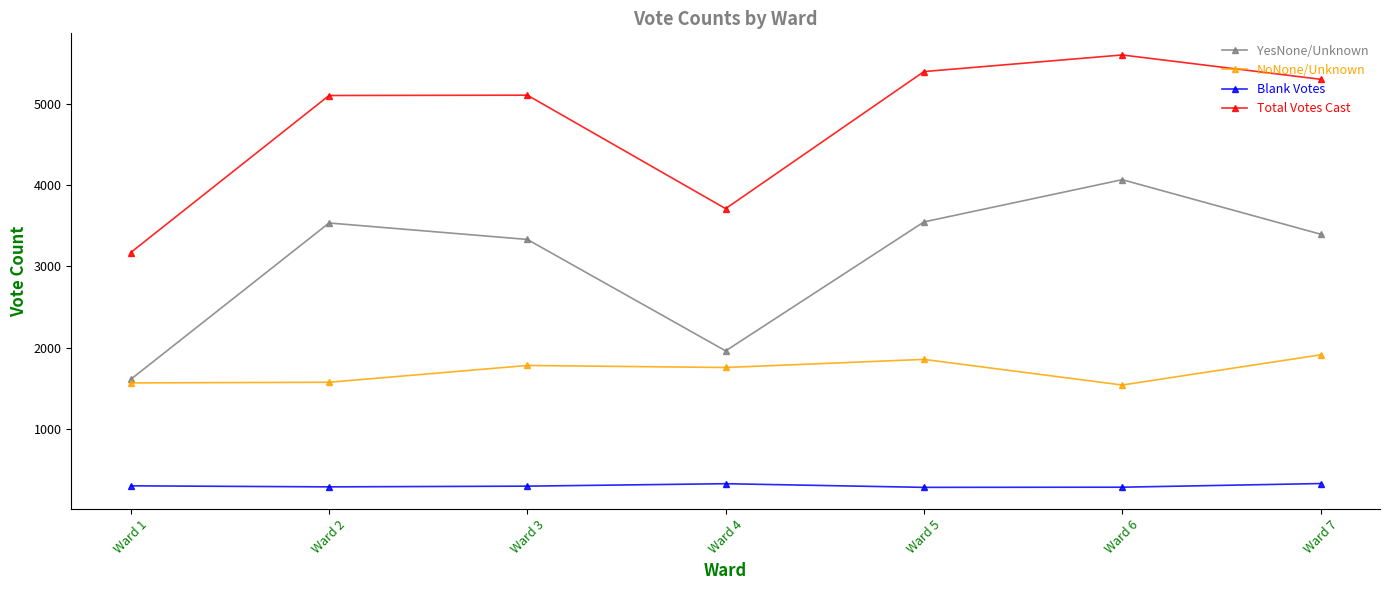

Which category has the highest value in the YesNone/Unknown series?

Ward 6